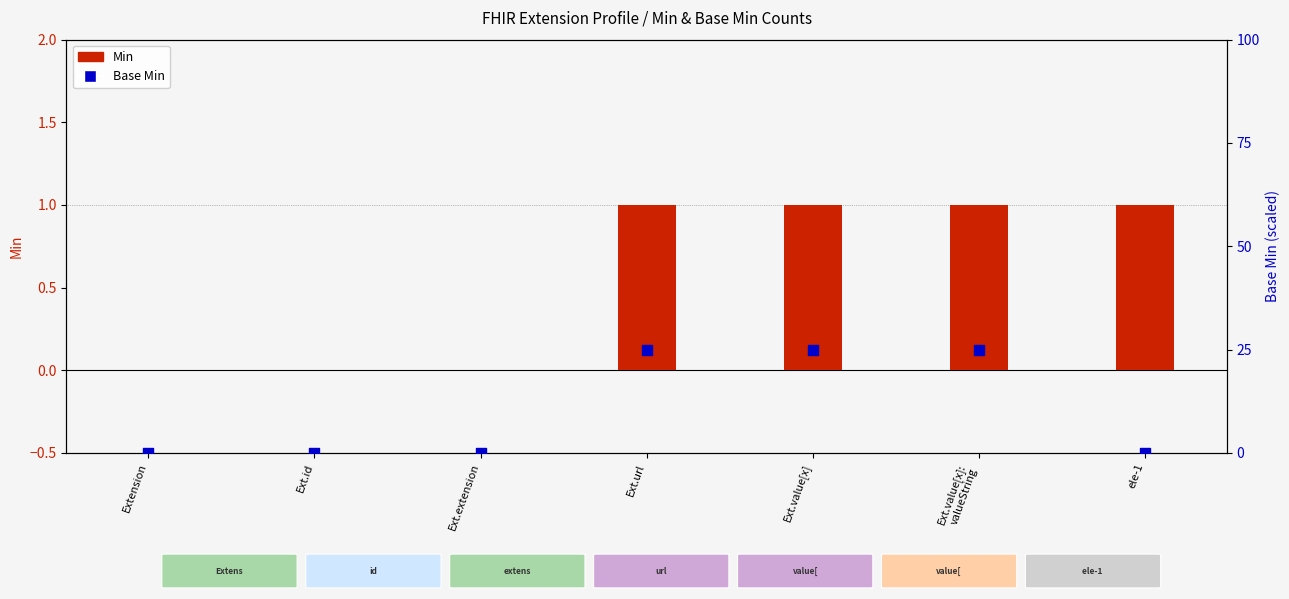

Which series reaches the minimum Y coordinate?

Min